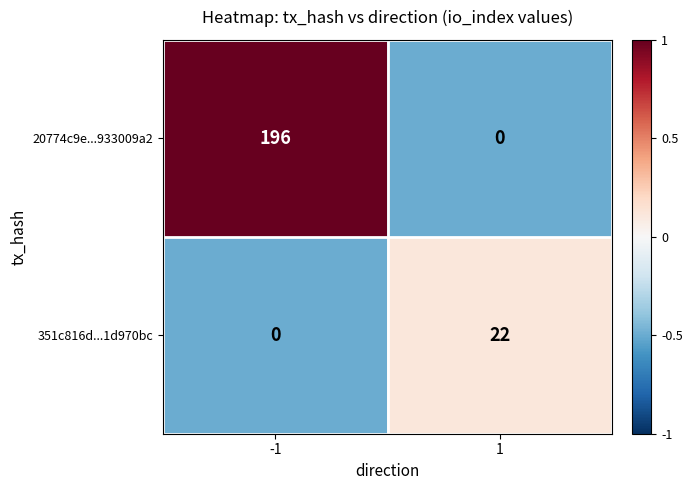

Which series has the largest range (max minus min)?

20774c9e...933009a2